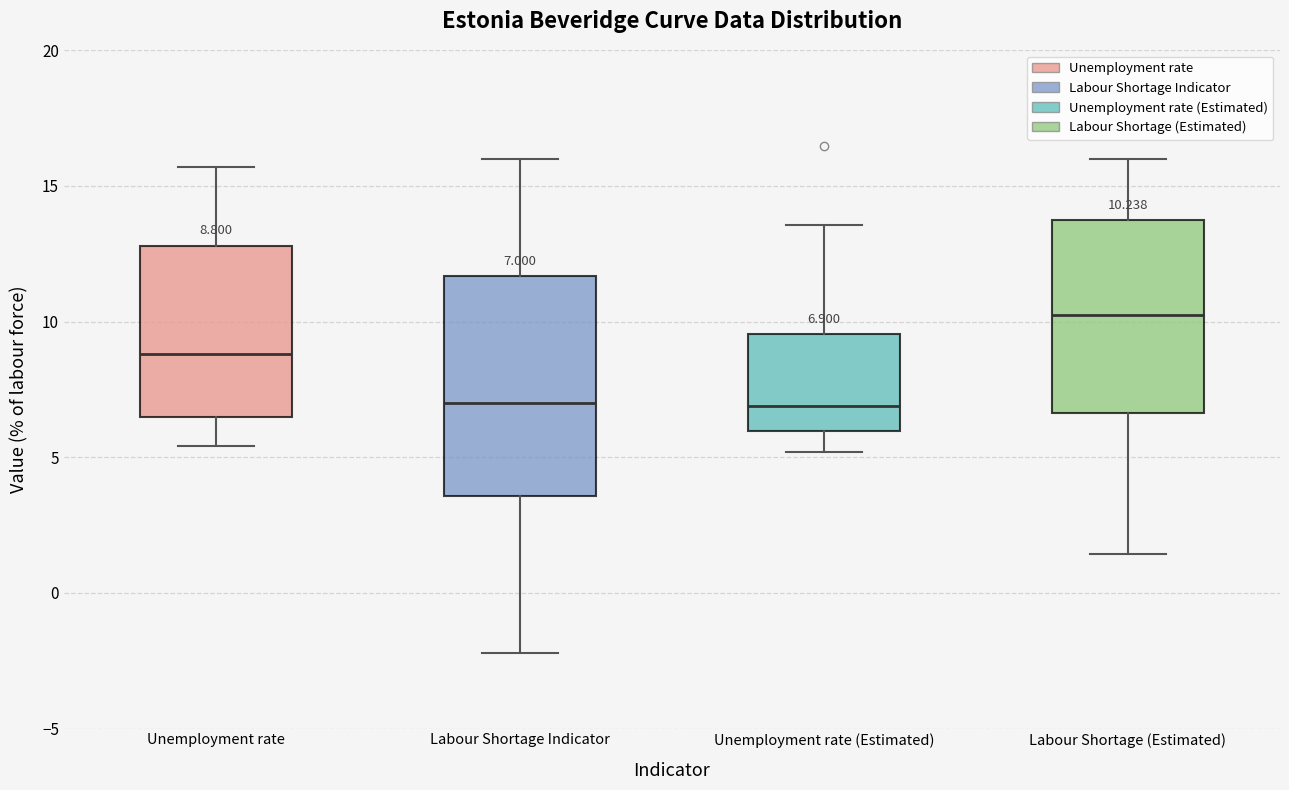

Which box's median line is the highest?

Labour Shortage (Estimated)